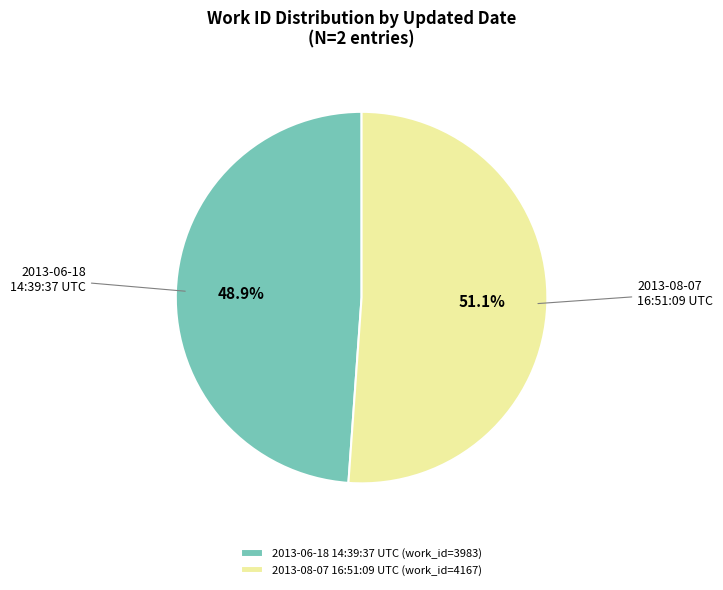

To the nearest percent, what percentage of the pie is 2013-08-07 16:51:09 UTC?

51%